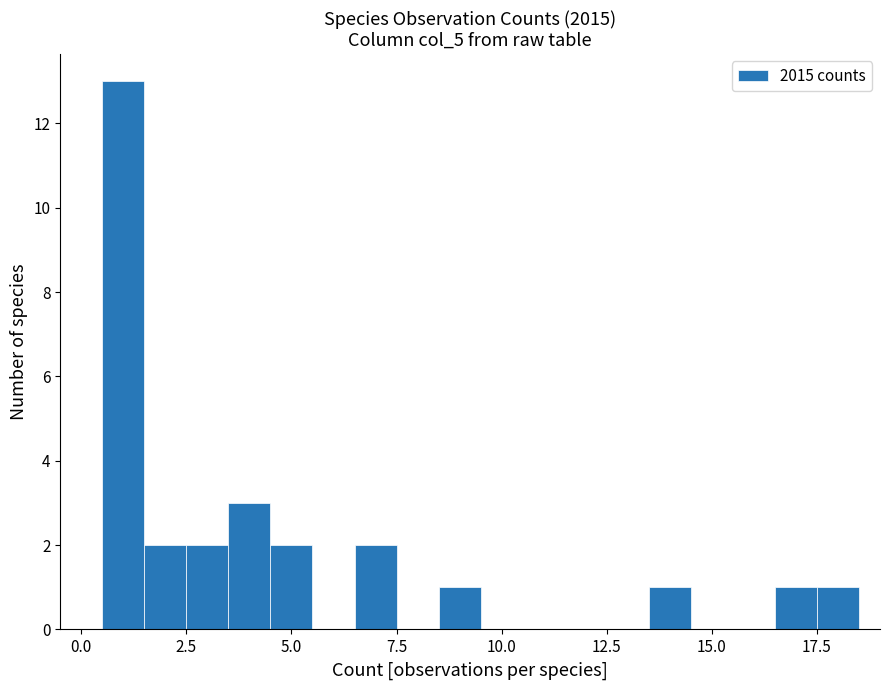

Around what value on the x-axis is the tallest bar? Give the approximate position of its centre, as read against the axis.

1.0